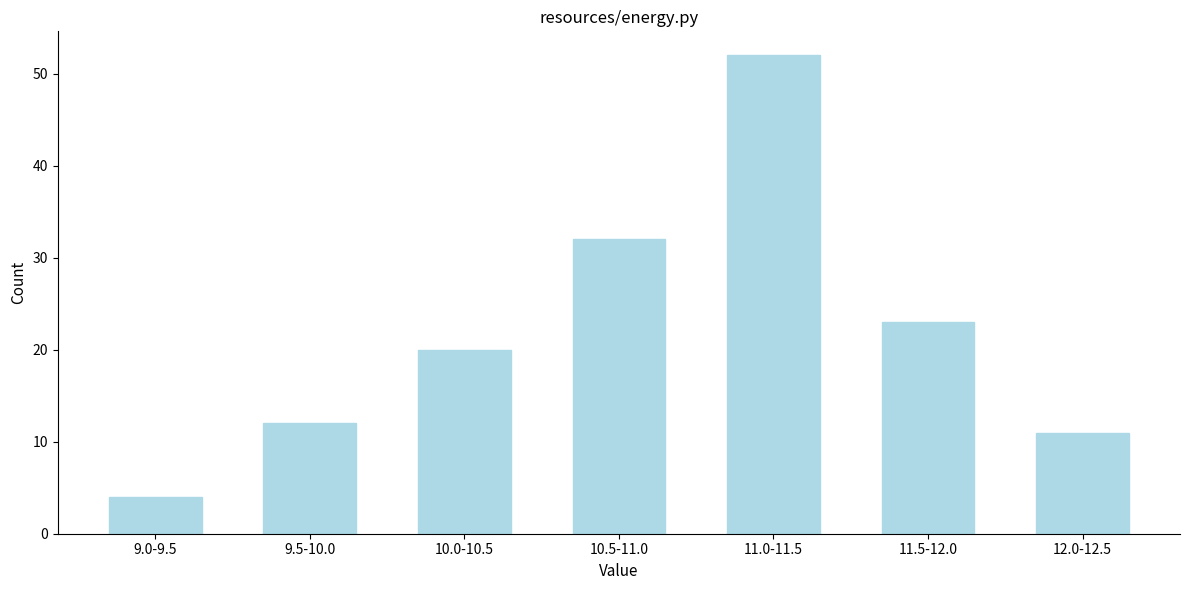

Reading left to right, what are all the values shown in this chart?

4	12	20	32	52	23	11